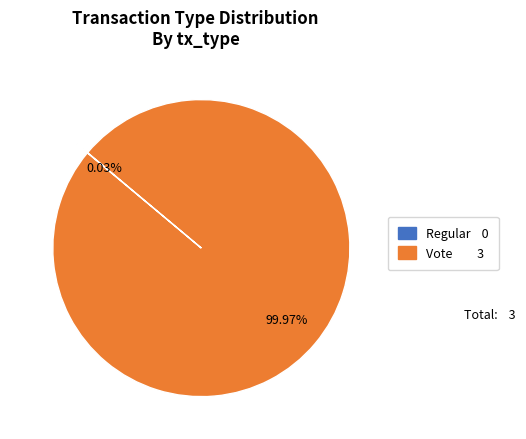

To the nearest percent, what is the average slice percentage?

50%